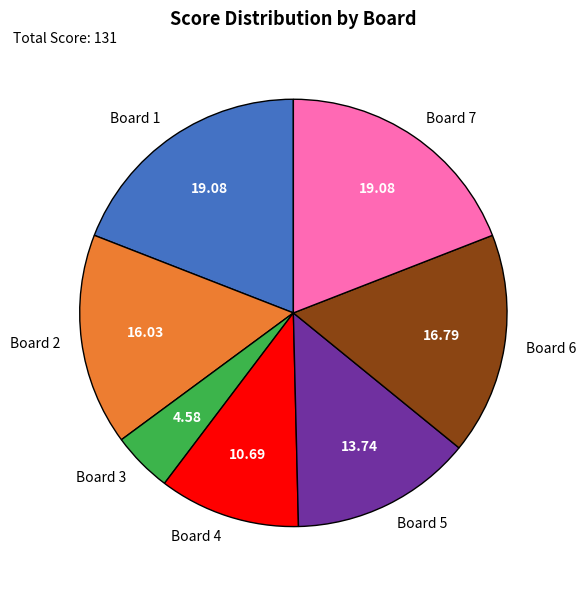

Which has a higher value, Board 6 or Board 2?

Board 6